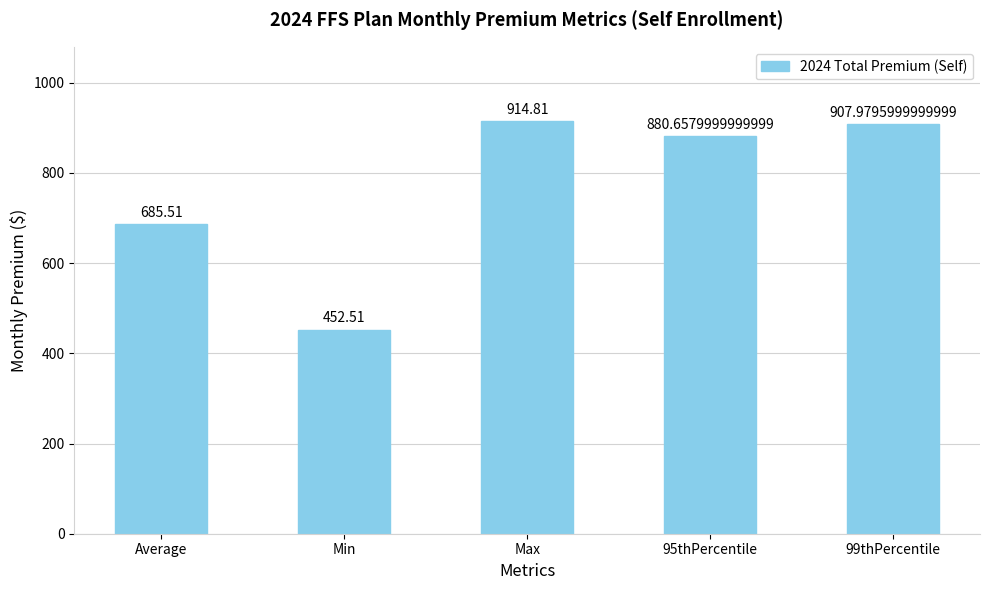

Read the value at Min.

452.5